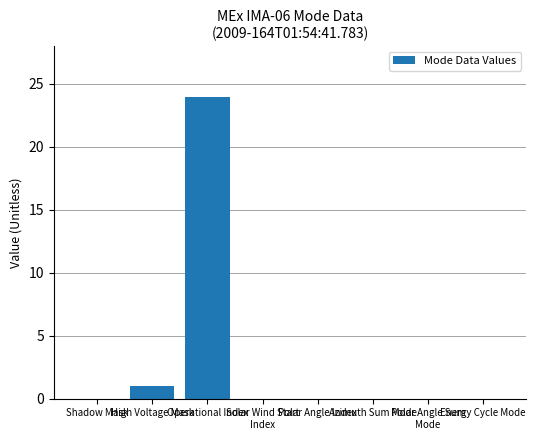

What is the change in value from Shadow Mask to Operational Index?

+24